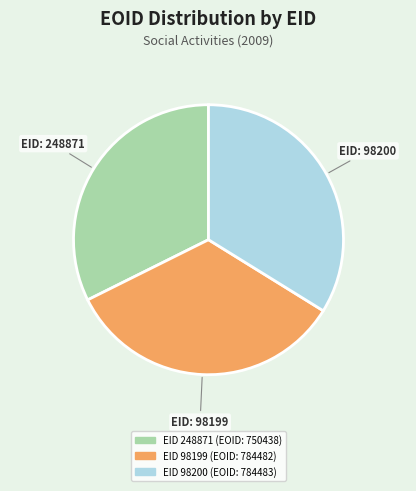

Is there any slice that represents more than half of the pie?

No